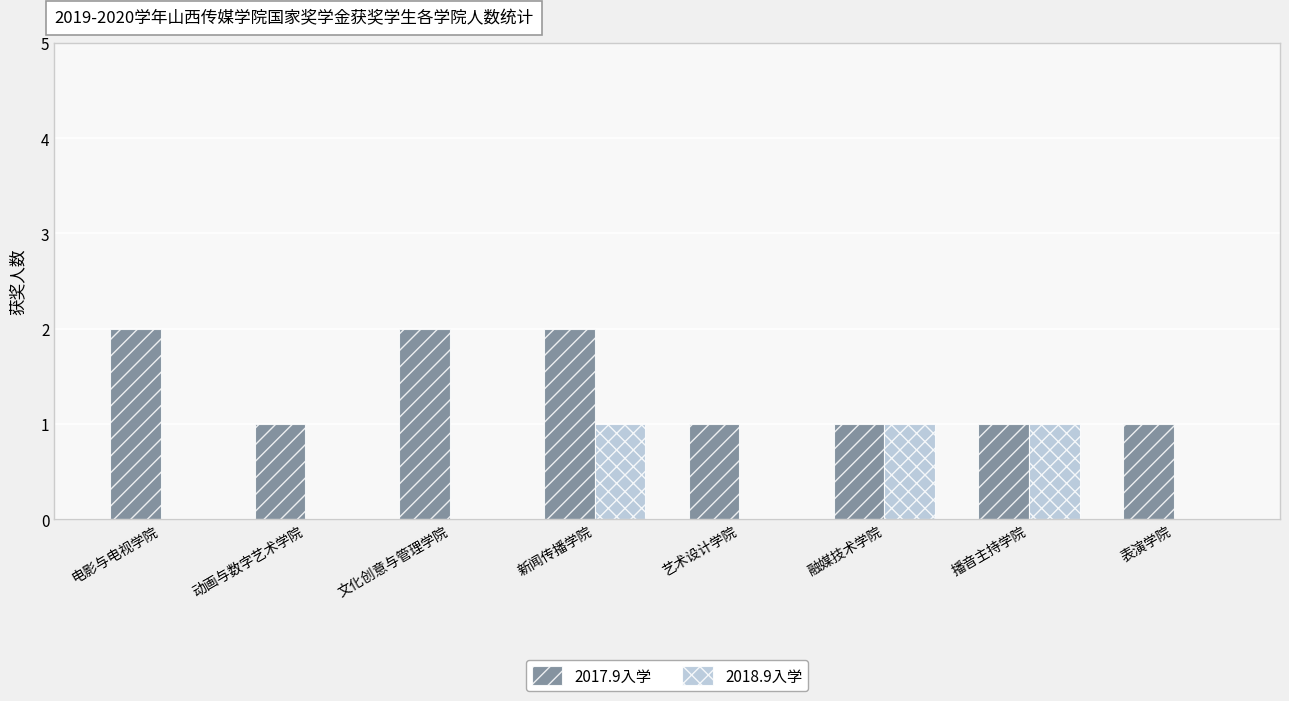

At which category is the sum across all series the highest?

新闻传播学院